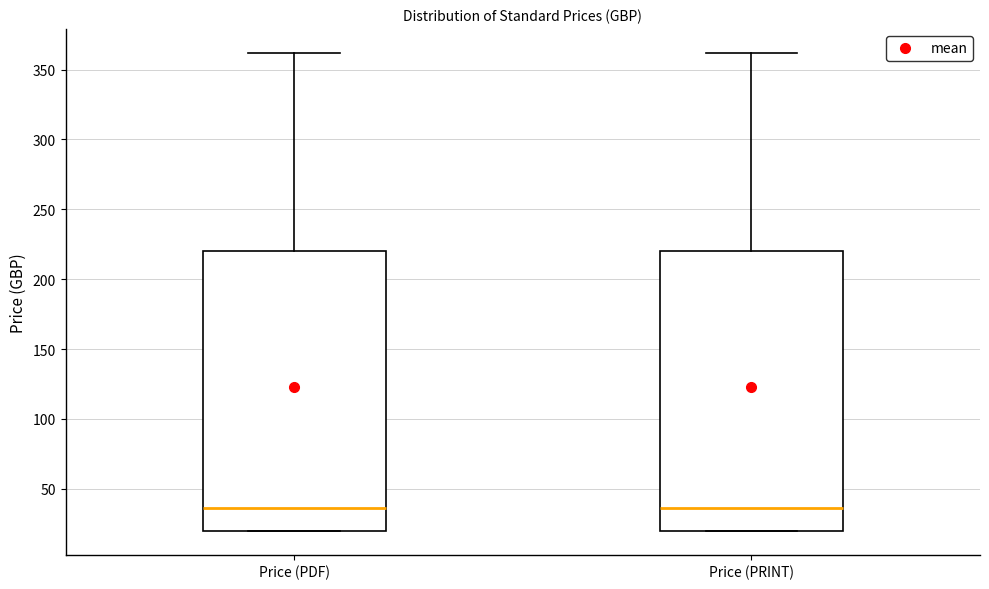

Reading left to right, transcribe this box plot: for each box, give where its median line is, the range the box spans, and where its two whiskers end, as read against the y-axis. The values are not printed on the chart, so give them approximately, as read against the axis.

Price (PDF): median 35, box 20 to 220, whiskers 20 to 360
Price (PRINT): median 35, box 20 to 220, whiskers 20 to 360